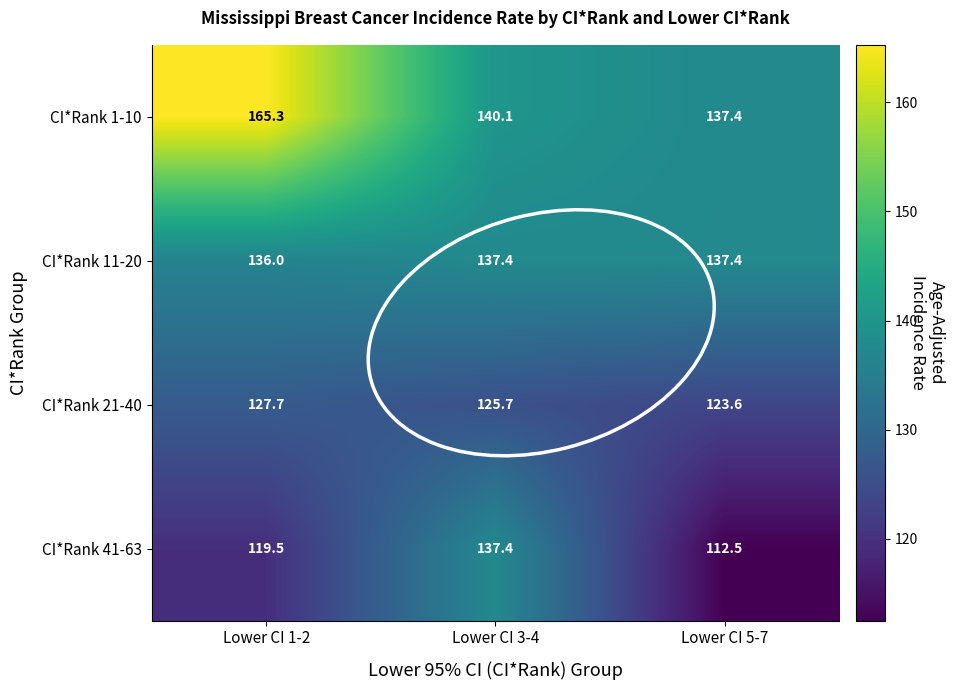

What is the average value of the CI*Rank 11-20 series?

136.9